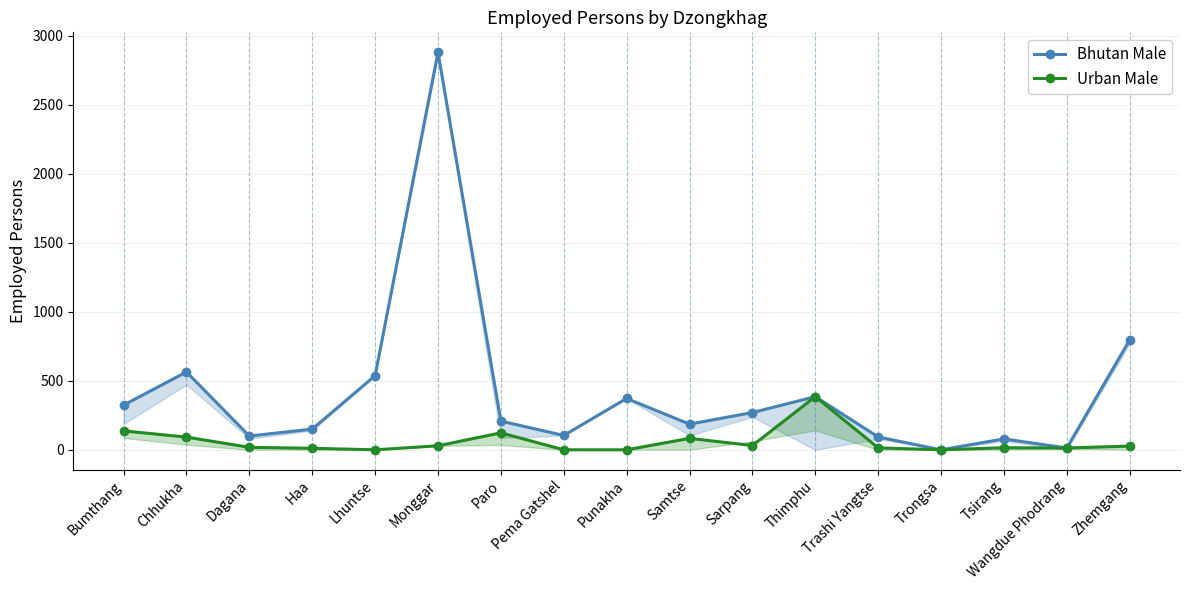

True or false: Bhutan Male Line and Urban Male Line cross at least once.

False